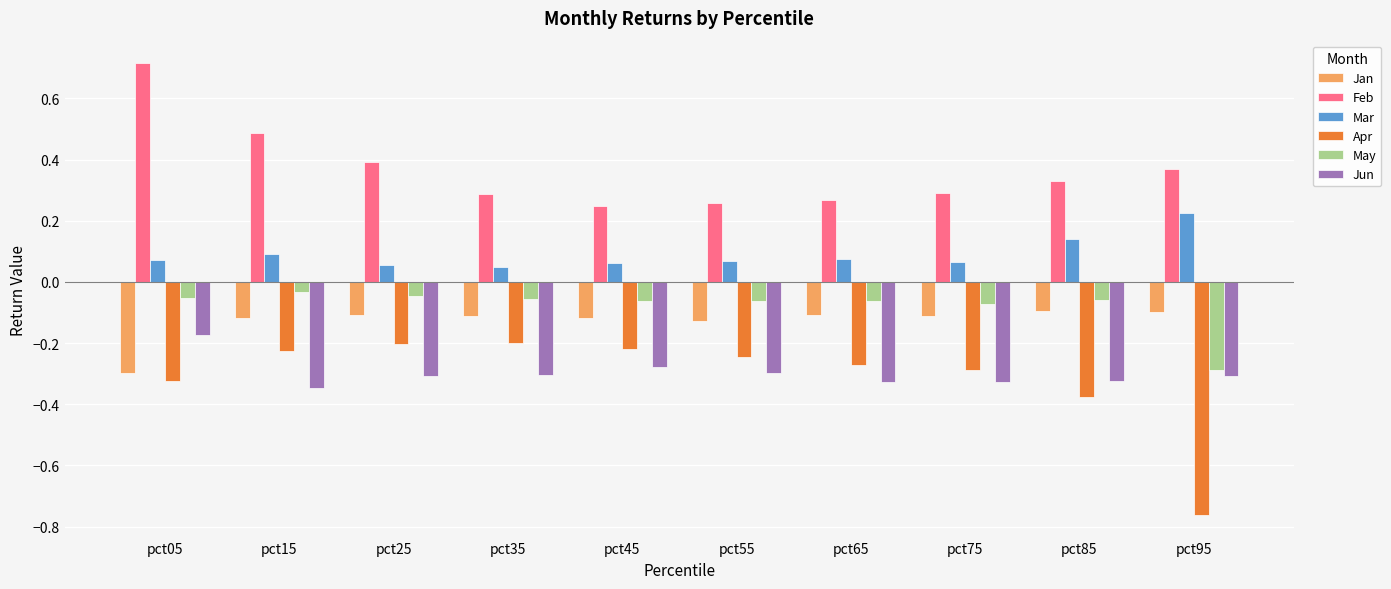

What is the maximum value shown in the chart?

0.7